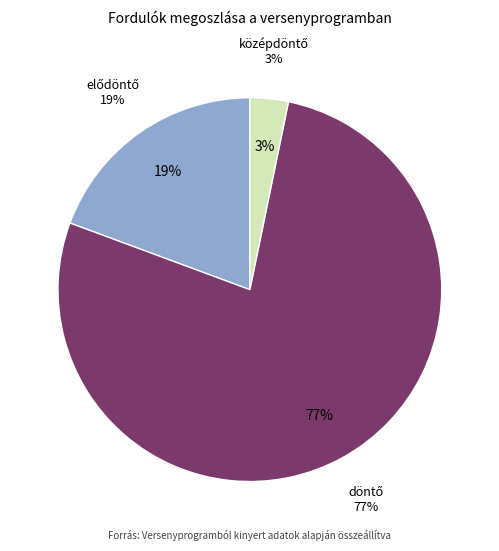

Which category has the biggest portion of the pie?

döntő